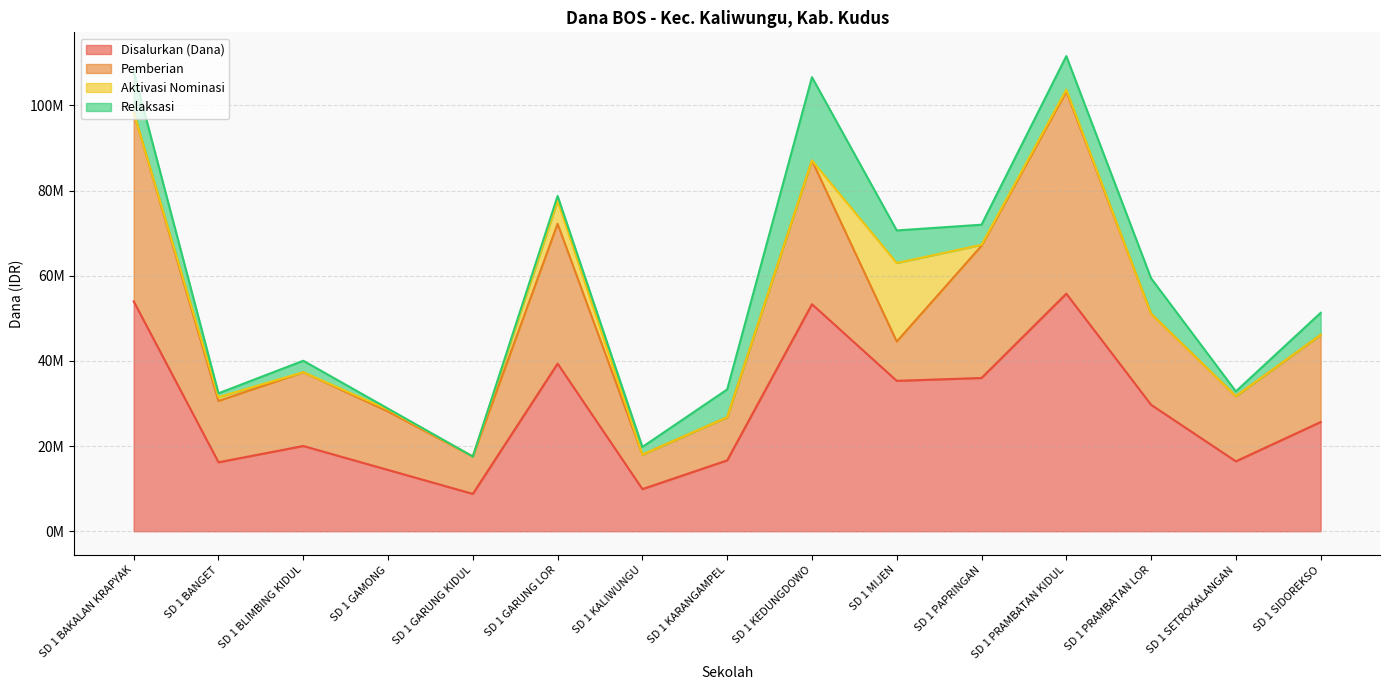

Rank the categories by Aktivasi Nominasi value from lowest to highest.

SD 1 BAKALAN KRAPYAK, SD 1 BLIMBING KIDUL, SD 1 GARUNG KIDUL, SD 1 KALIWUNGU, SD 1 KARANGAMPEL, SD 1 KEDUNGDOWO, SD 1 PRAMBATAN LOR, SD 1 SETROKALANGAN, SD 1 SIDOREKSO, SD 1 PAPRINGAN, SD 1 GAMONG, SD 1 PRAMBATAN KIDUL, SD 1 BANGET, SD 1 GARUNG LOR, SD 1 MIJEN